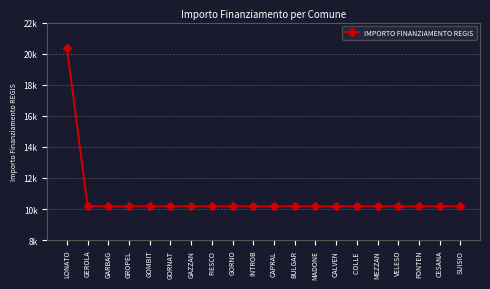

Is this an area chart (filled region under the line)?

No